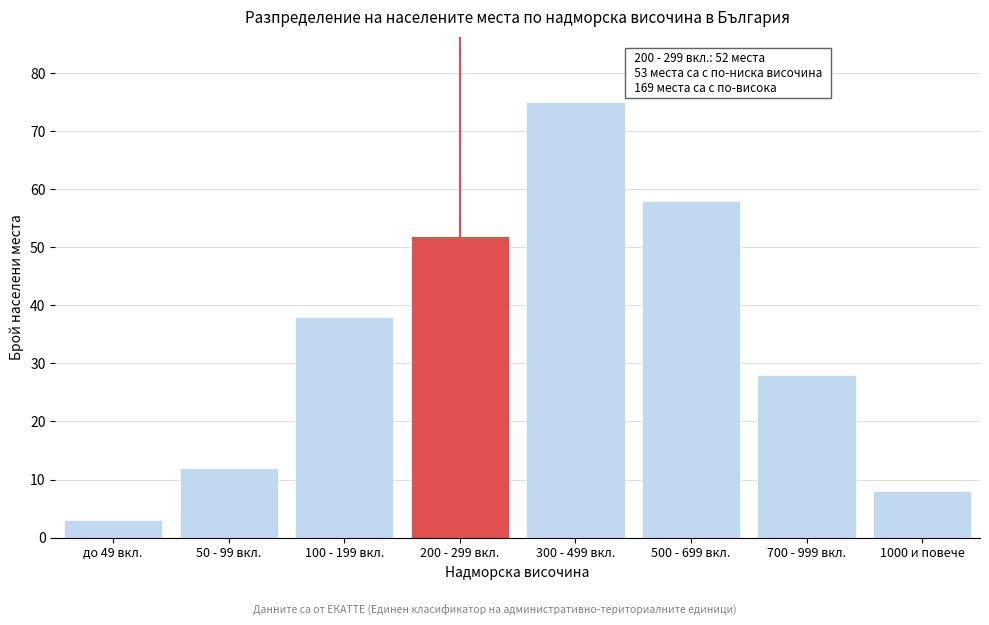

Reading left to right, transcribe all the data shown in this chart.

3	12	38	52	75	58	28	8